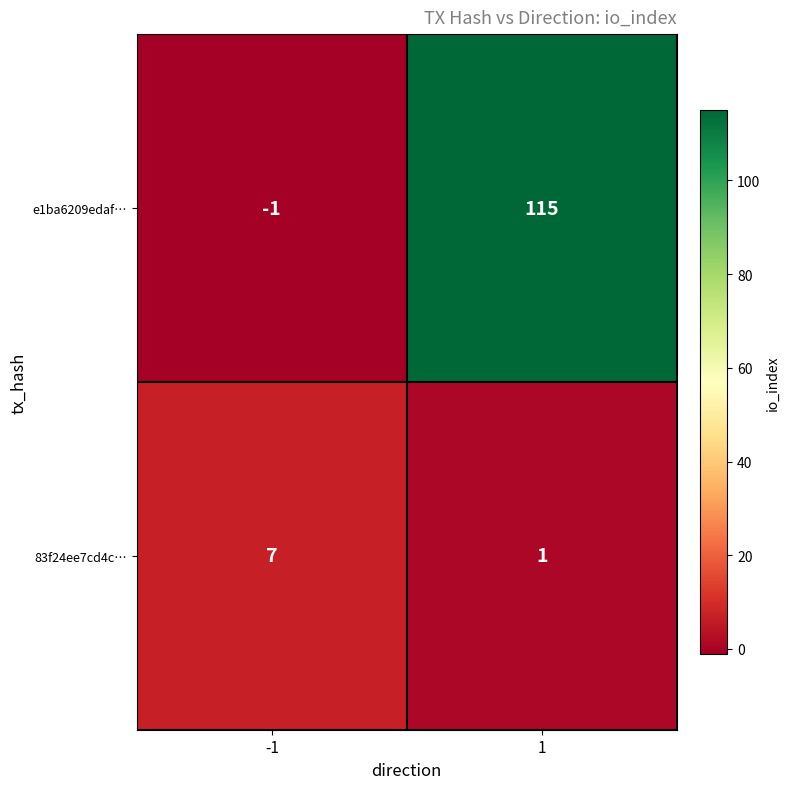

What value does the 83f24ee7cd4c… series have at -1?

7